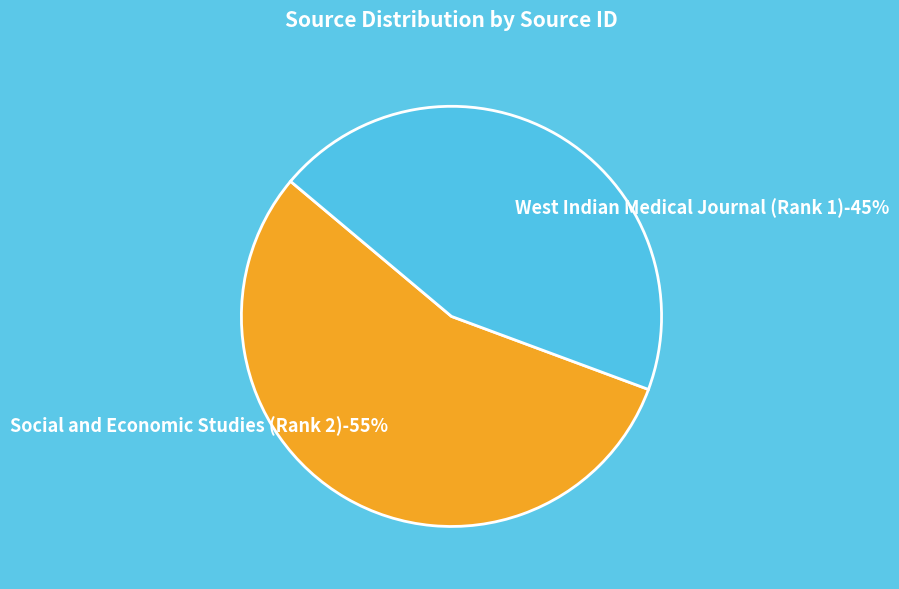

To the nearest percent, what percentage of the pie is Social and Economic Studies (Rank 2)?

55%